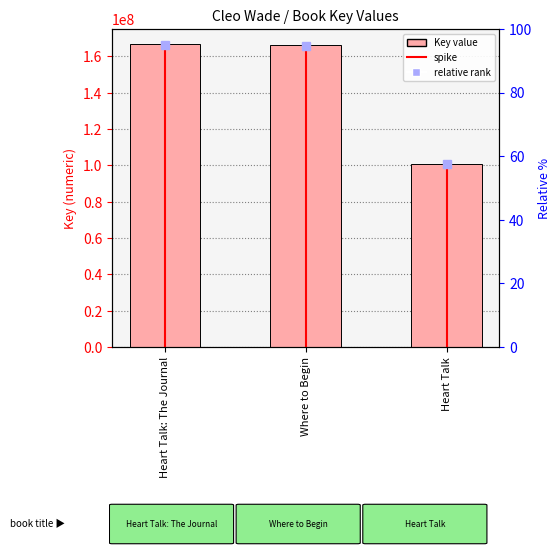

What is the label of the 2nd bar from the right?

Where to Begin